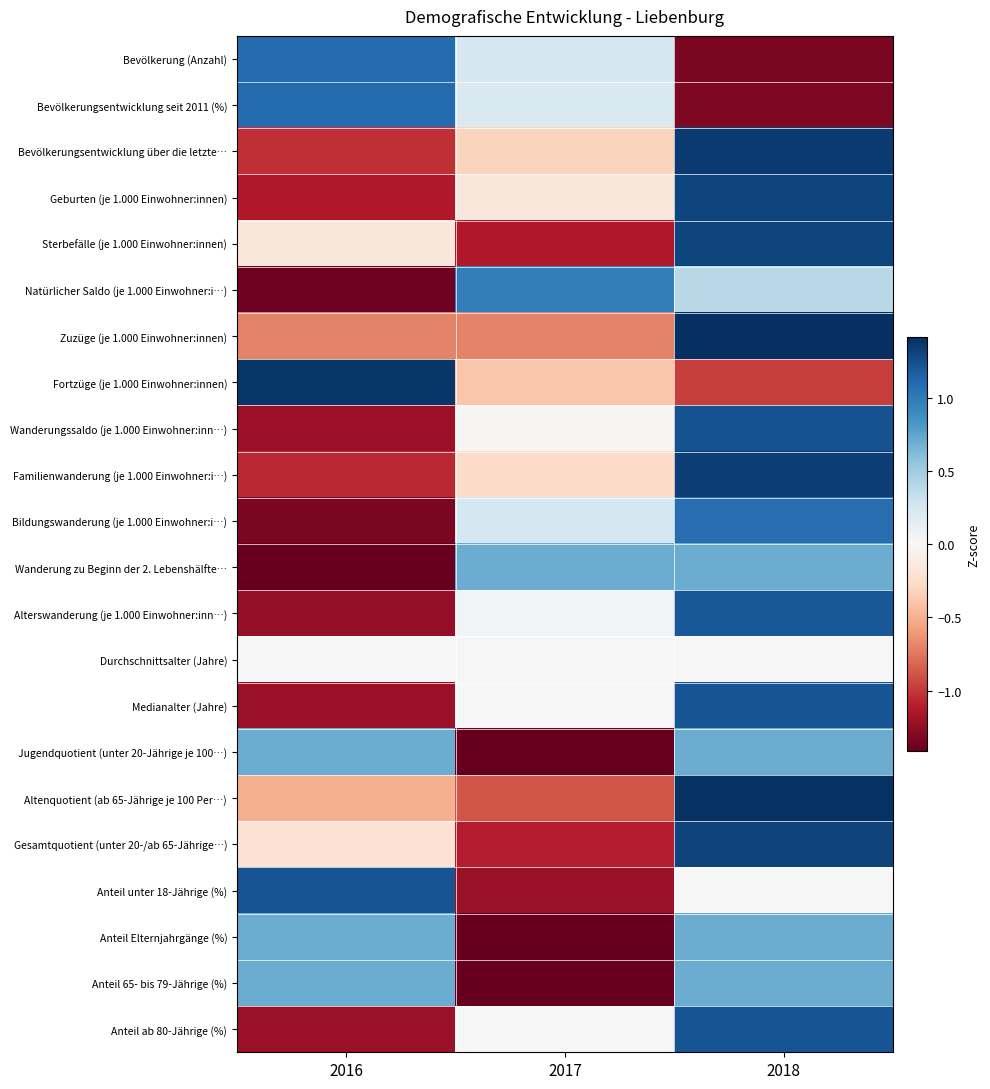

Reading left to right, what are all the values shown in this chart?

Bevölkerung (Anzahl): 2016=1.1	2017=0.2	2018=-1.3
Bevölkerungsentwicklung seit 2011 (%): 2016=1.1	2017=0.2	2018=-1.3
Bevölkerungsentwicklung über die letzte…: 2016=-1.0	2017=-0.3	2018=1.4
Geburten (je 1.000 Einwohner:innen): 2016=-1.1	2017=-0.2	2018=1.3
Sterbefälle (je 1.000 Einwohner:innen): 2016=-0.2	2017=-1.1	2018=1.3
Natürlicher Saldo (je 1.000 Einwohner:i…): 2016=-1.4	2017=1.0	2018=0.4
Zuzüge (je 1.000 Einwohner:innen): 2016=-0.7	2017=-0.7	2018=1.4
Fortzüge (je 1.000 Einwohner:innen): 2016=1.4	2017=-0.4	2018=-1.0
Wanderungssaldo (je 1.000 Einwohner:inn…): 2016=-1.2	2017=-0.0	2018=1.2
Familienwanderung (je 1.000 Einwohner:i…): 2016=-1.1	2017=-0.3	2018=1.3
Bildungswanderung (je 1.000 Einwohner:i…): 2016=-1.3	2017=0.2	2018=1.1
Wanderung zu Beginn der 2. Lebenshälfte…: 2016=-1.4	2017=0.7	2018=0.7
Alterswanderung (je 1.000 Einwohner:inn…): 2016=-1.2	2017=0.0	2018=1.2
Durchschnittsalter (Jahre): 2016=0.0	2017=0.0	2018=0.0
Medianalter (Jahre): 2016=-1.2	2017=0.0	2018=1.2
Jugendquotient (unter 20-Jährige je 100…): 2016=0.7	2017=-1.4	2018=0.7
Altenquotient (ab 65-Jährige je 100 Per…): 2016=-0.5	2017=-0.9	2018=1.4
Gesamtquotient (unter 20-/ab 65-Jährige…): 2016=-0.2	2017=-1.1	2018=1.3
Anteil unter 18-Jährige (%): 2016=1.2	2017=-1.2	2018=0.0
Anteil Elternjahrgänge (%): 2016=0.7	2017=-1.4	2018=0.7
Anteil 65- bis 79-Jährige (%): 2016=0.7	2017=-1.4	2018=0.7
Anteil ab 80-Jährige (%): 2016=-1.2	2017=0.0	2018=1.2